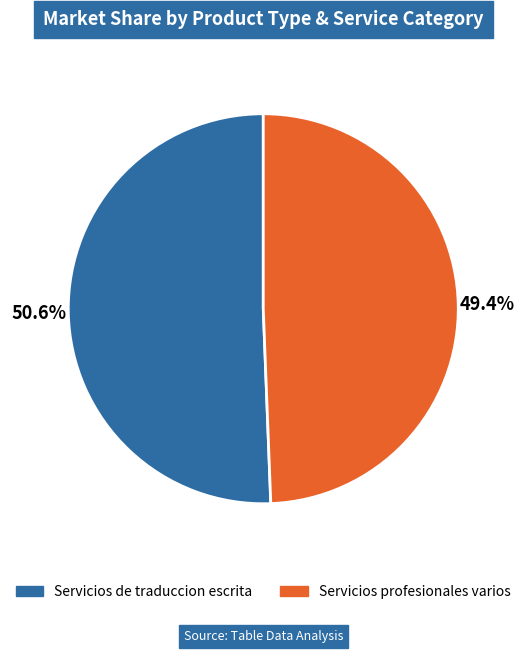

How many segments does this pie chart have?

2